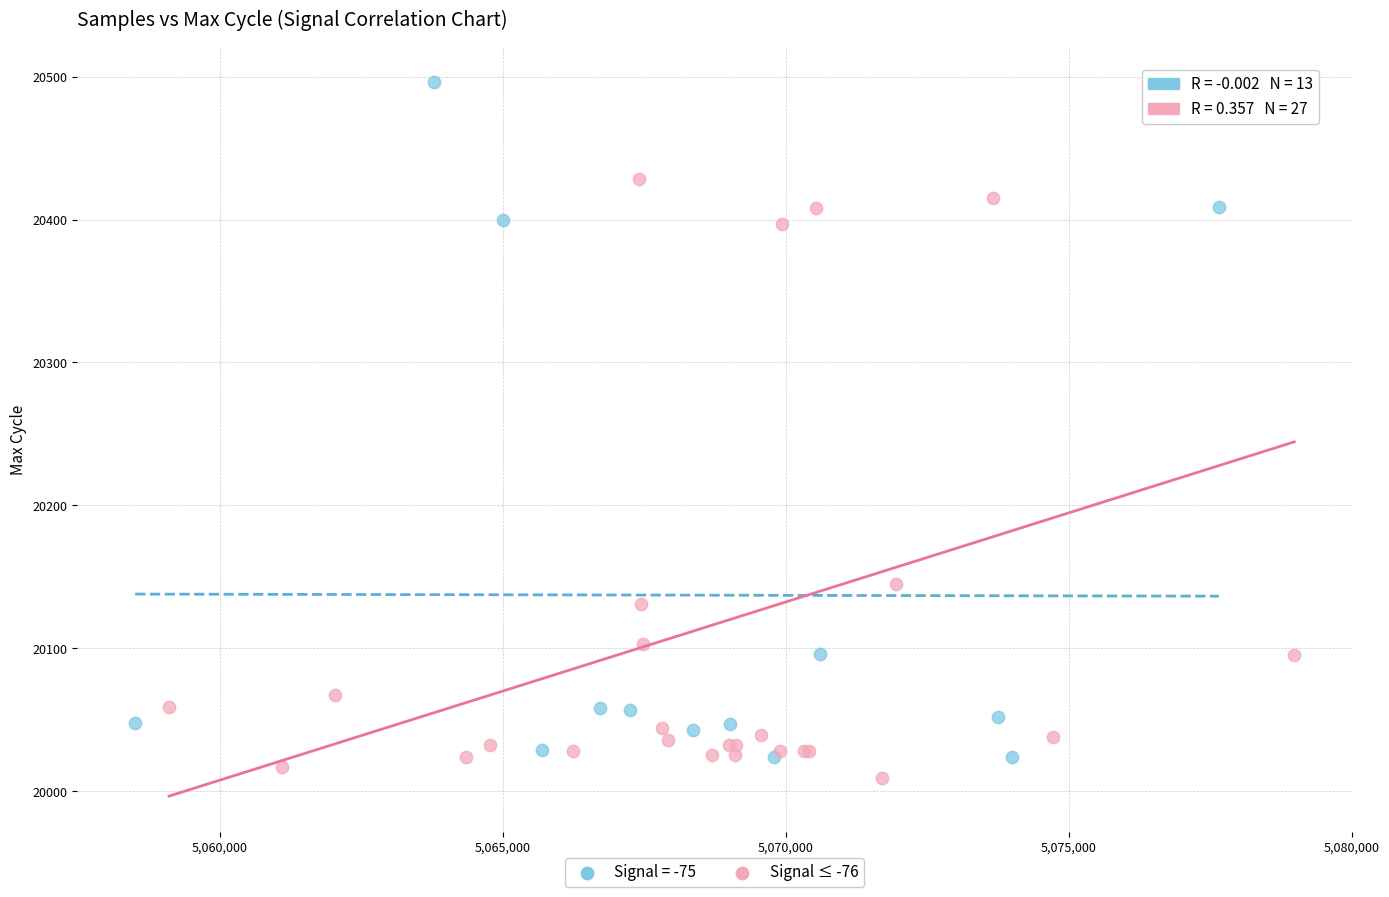

What are all the series names shown in the legend?

Signal = -75, Signal ≤ -76